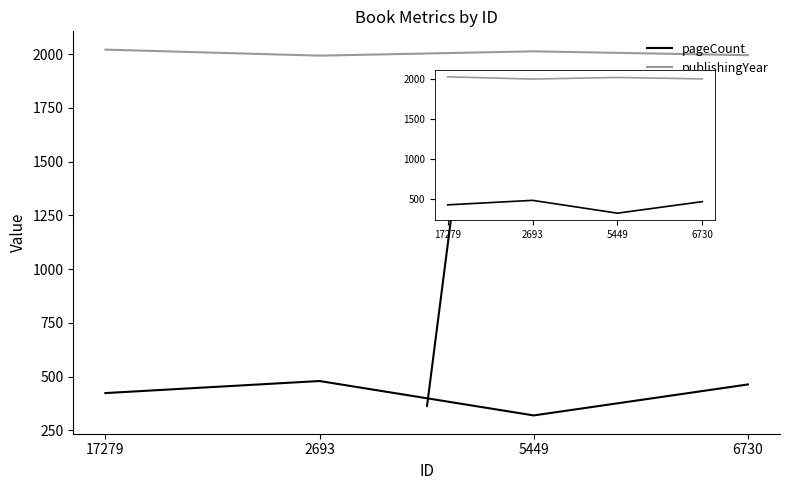

True or false: publishingYear and pageCount cross at least once.

False